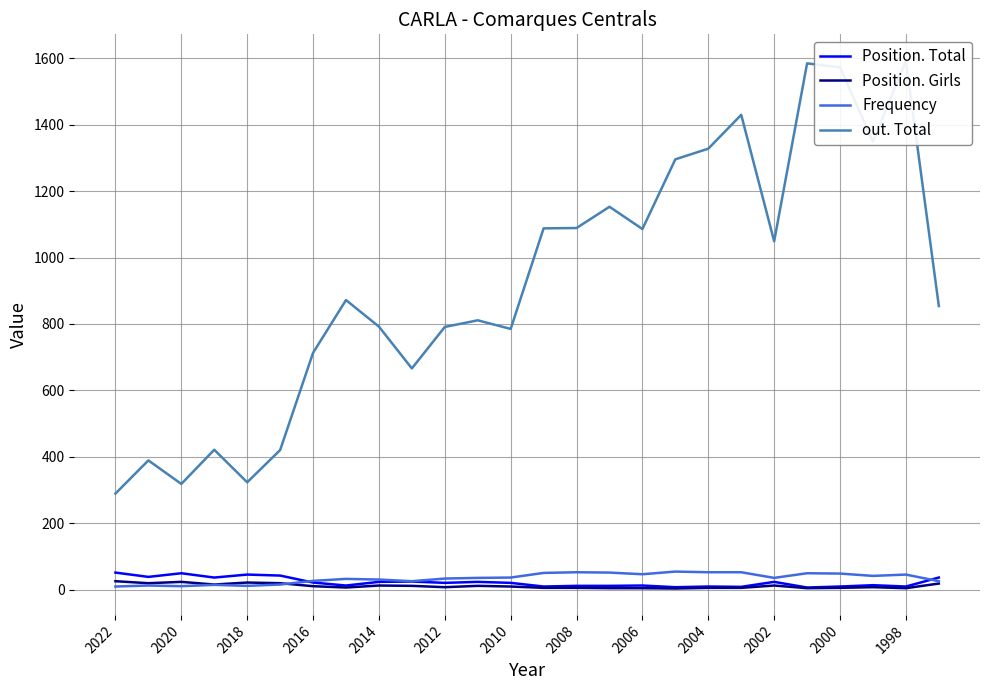

The Frequency series shows 11 at 2018. True or false?

True